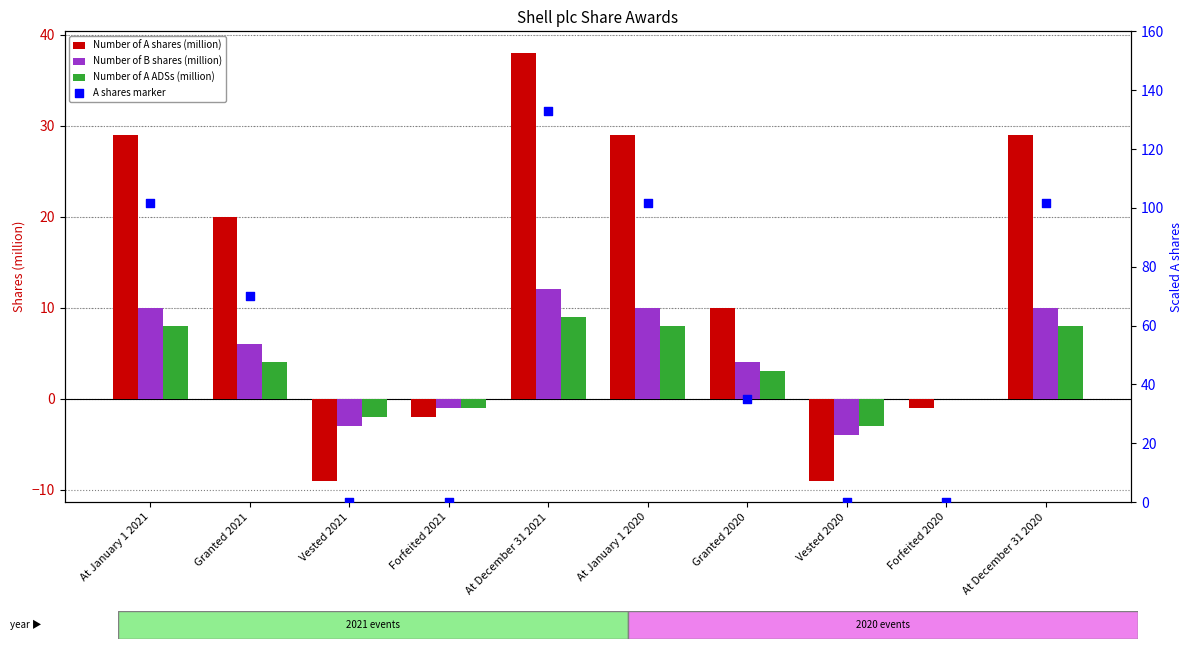

What are all the series names shown in the legend?

Number of A shares (million), Number of B shares (million), Number of A ADSs (million), A shares marker